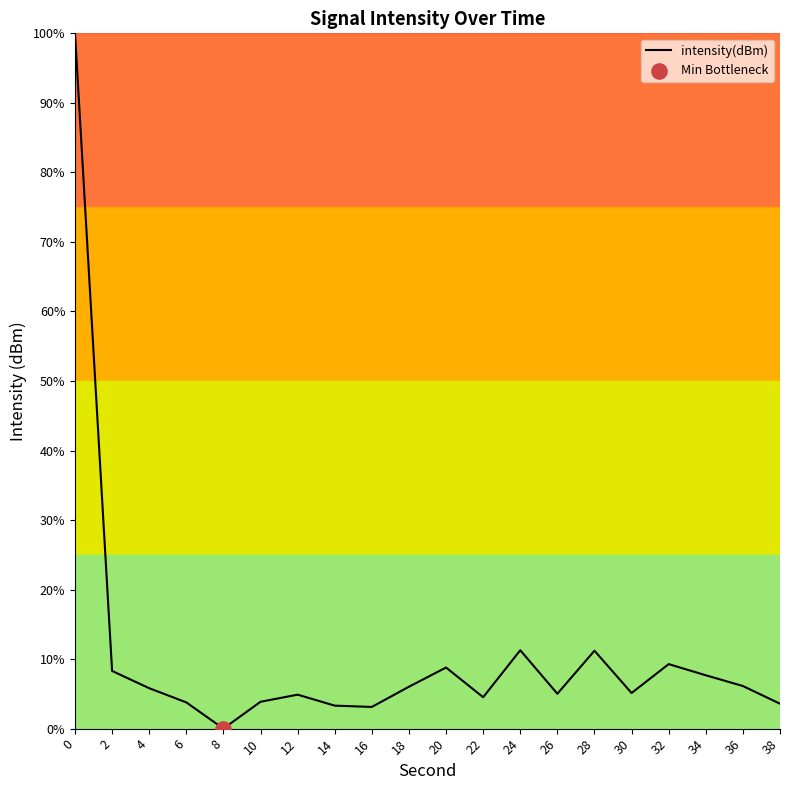

What is the change in value from 14 to 30?

+1.8